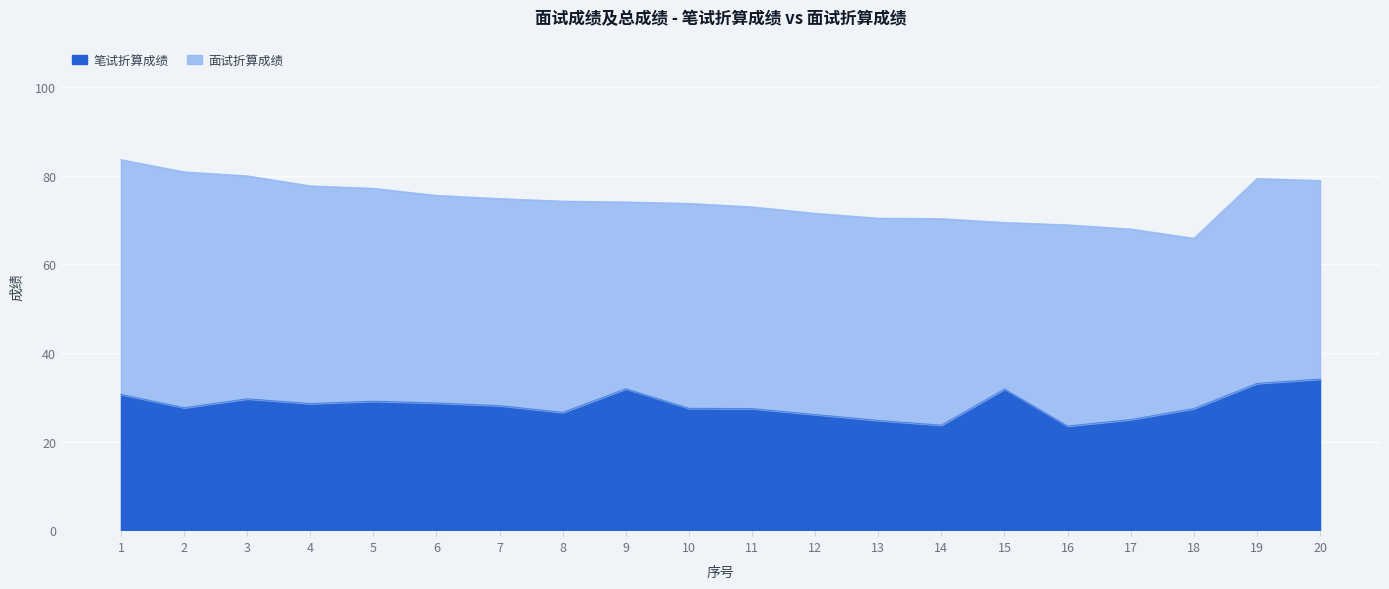

What is the difference between the maximum and minimum values?

10.6